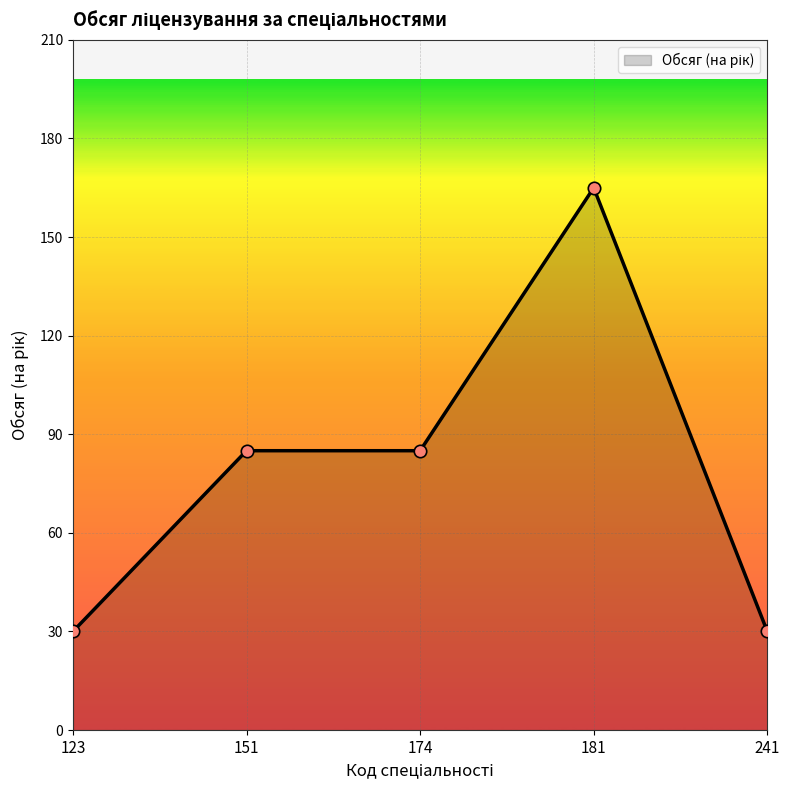

What is the change in value from 123 to 151?

+55